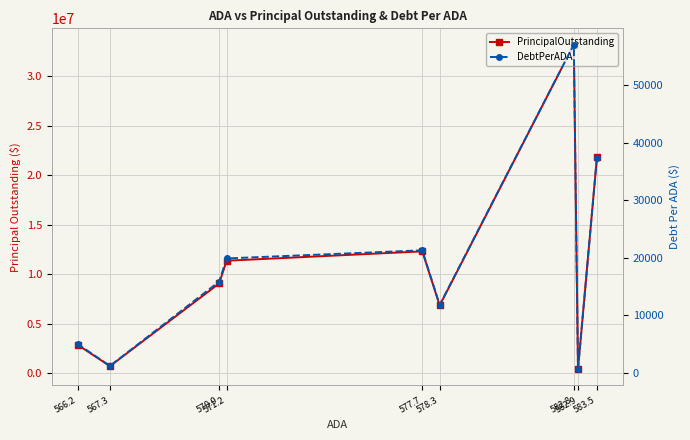

Rank the series at 583.5 from lowest to highest value.

DebtPerADA, PrincipalOutstanding